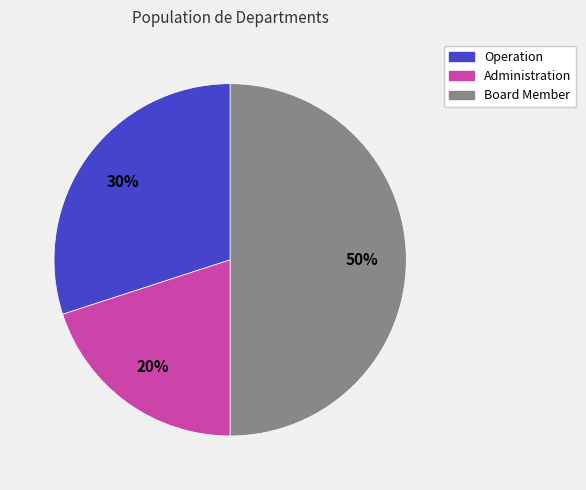

Do Operation and Board Member together represent more than half of the pie?

Yes